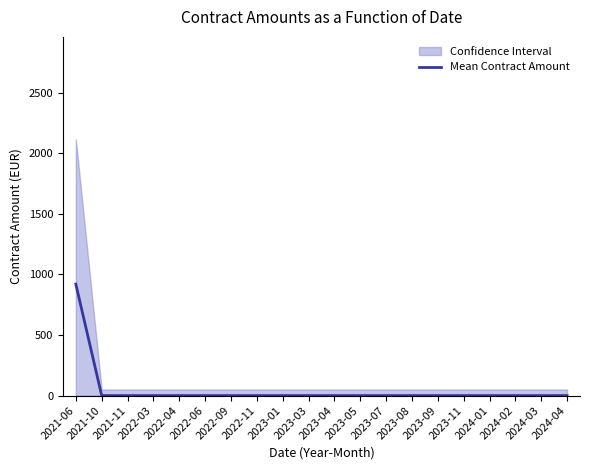

Which category has the highest value across all series?

2021-06